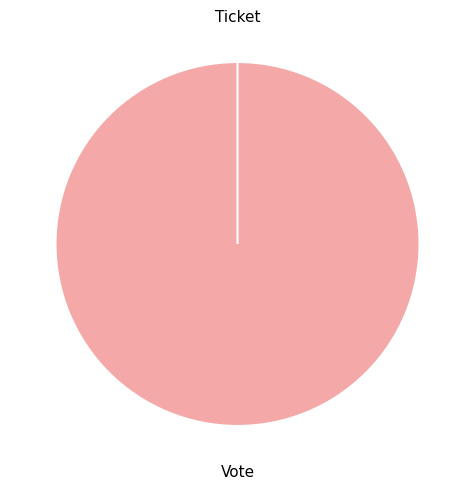

Count the number of slices in the pie.

2